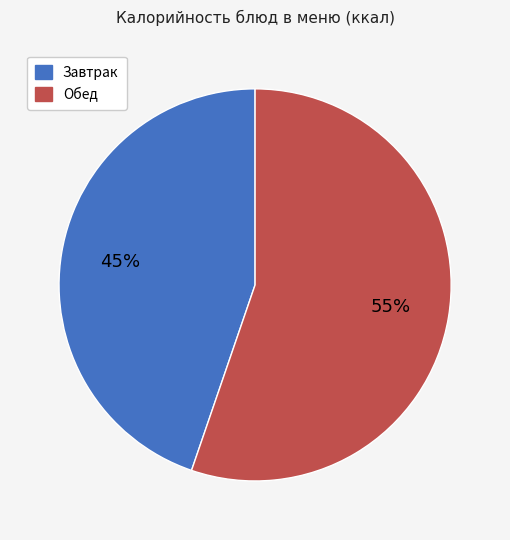

Between Обед and Завтрак, which is larger?

Обед